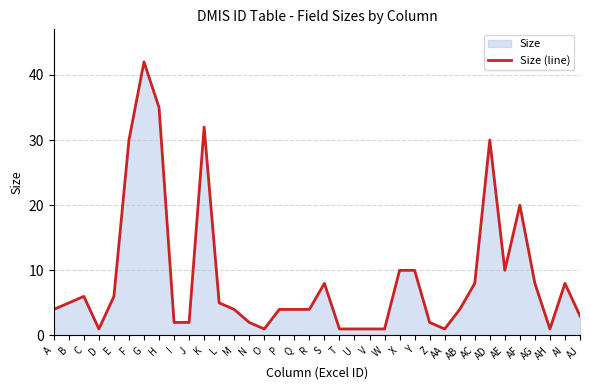

Approximately how many times larger is the value at C compared to AA?

6.0